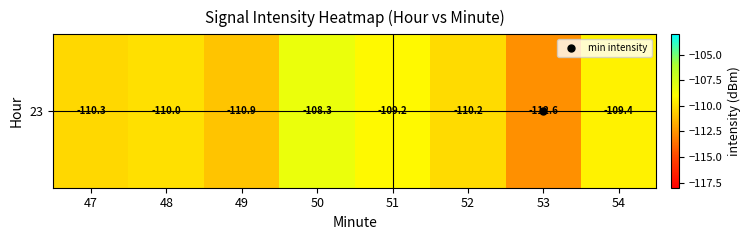

Read the value at 50.

-108.3